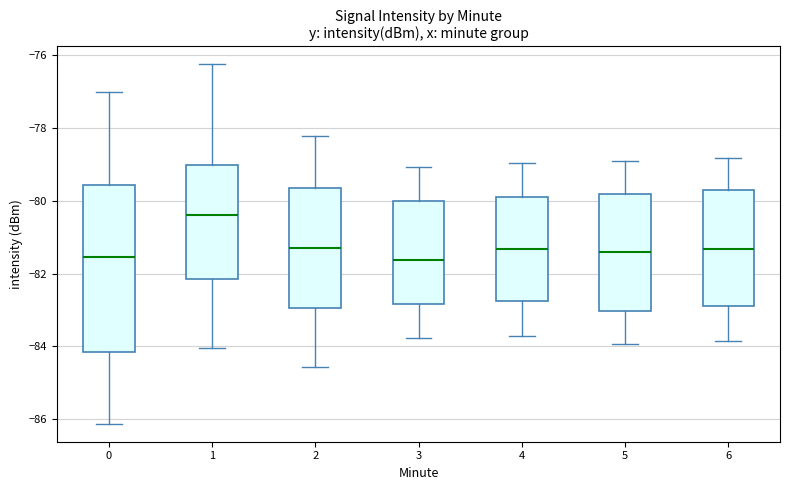

Where does the median line of the box at x = 3 sit on the y-axis? The values are not printed on the chart, so give them approximately, as read against the axis.

-81.6